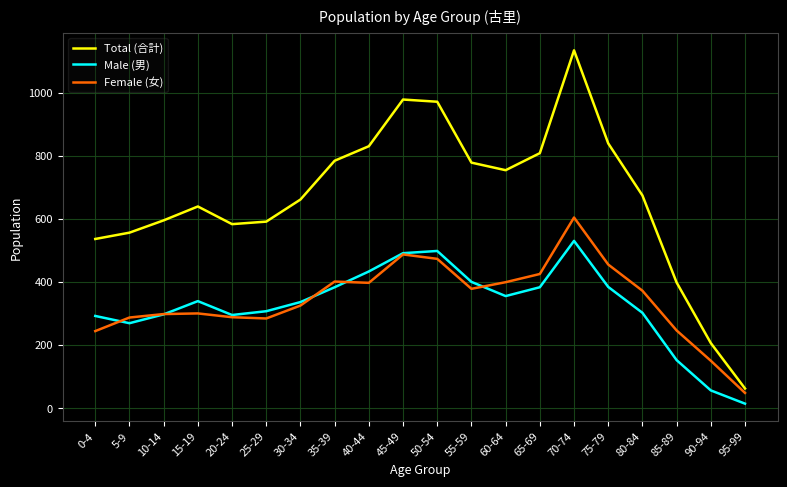

At which category is the sum across all series the highest?

70-74